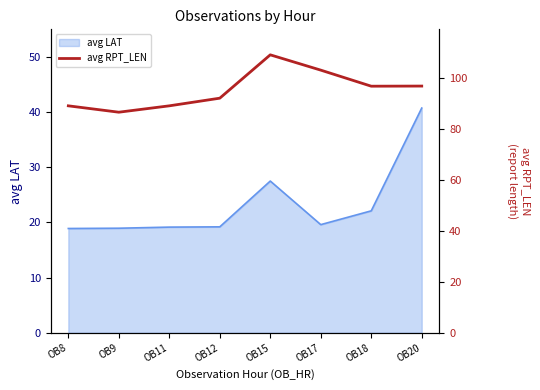

The value of avg LAT at OB8 is 18.9. True or false?

True